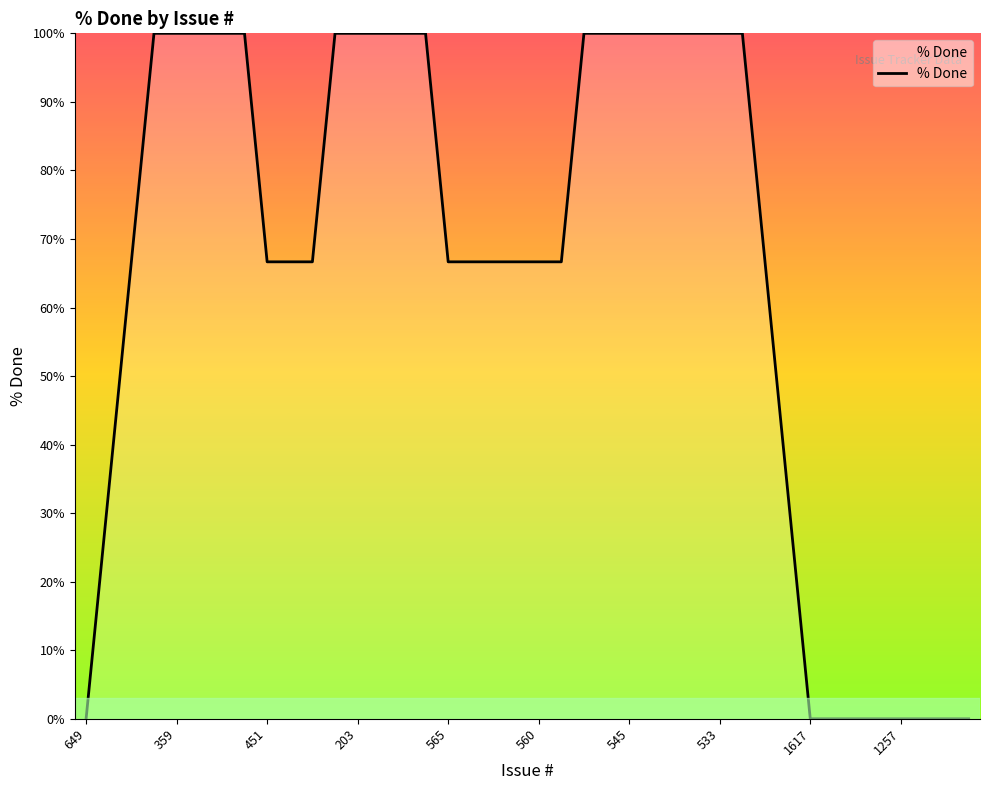

What is the difference between the maximum and minimum values?

100.0